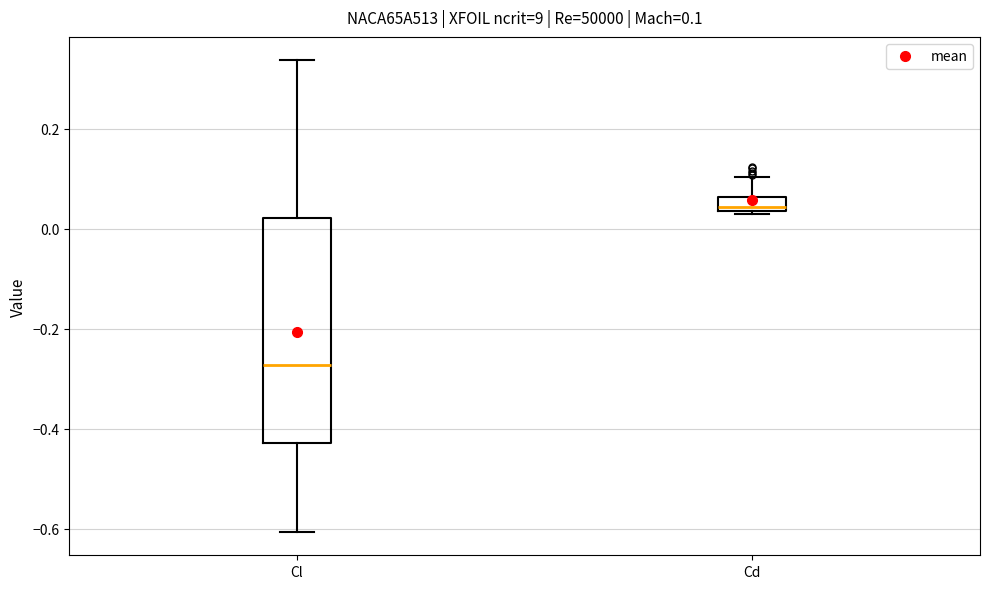

Which box has the highest median line?

Cd